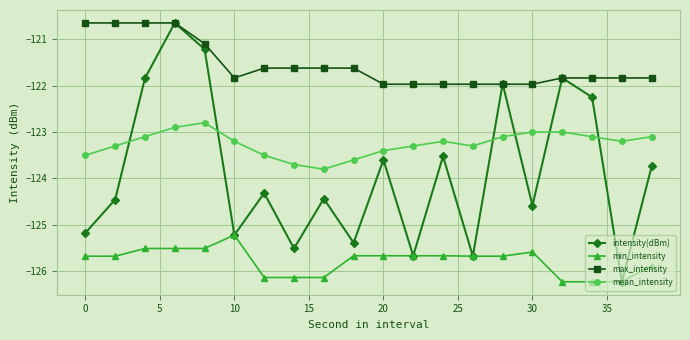

Which series has the widest spread of values?

intensity(dBm)